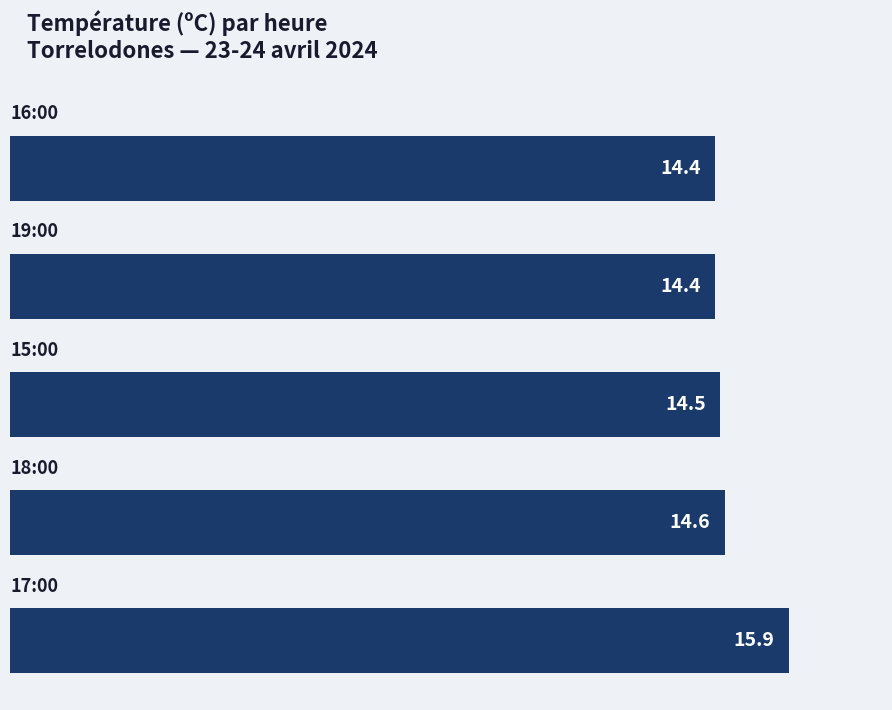

What is the difference between the maximum and second lowest values?

1.5